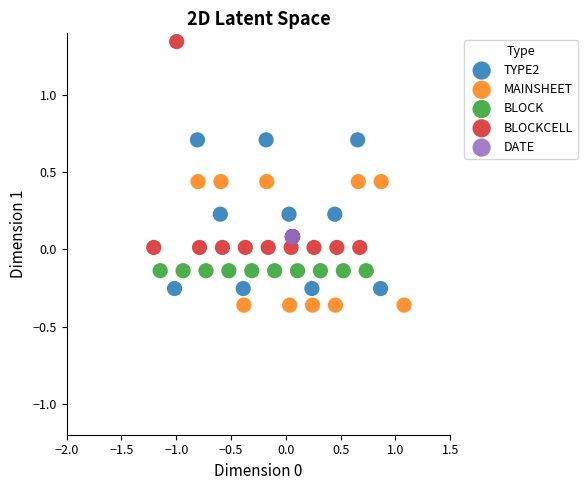

Which series contains the highest Y value?

BLOCKCELL